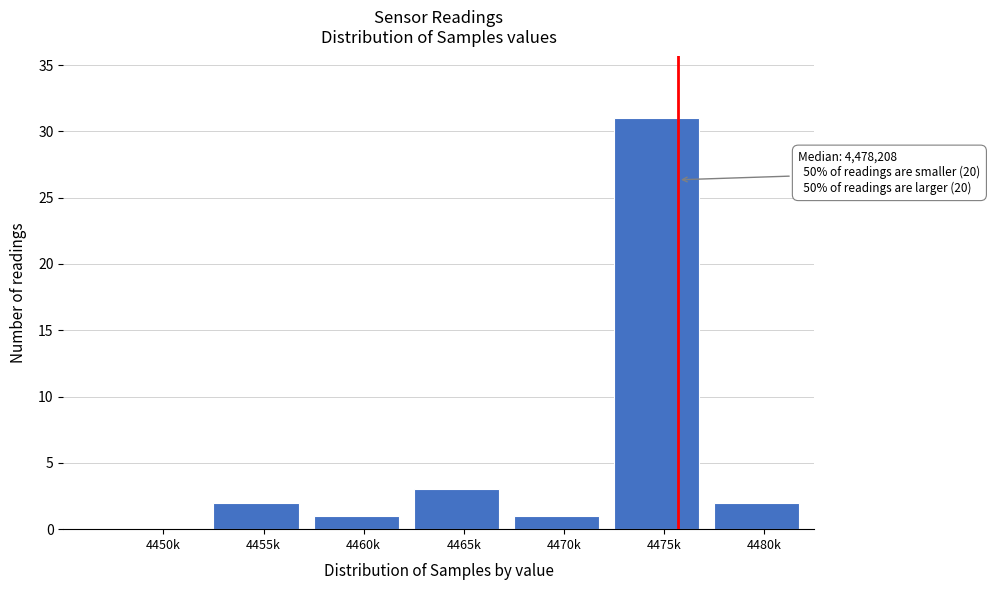

Reading left to right, transcribe all the data shown in this chart.

4450k=0	4455k=2	4460k=1	4465k=3	4470k=1	4475k=31	4480k=2